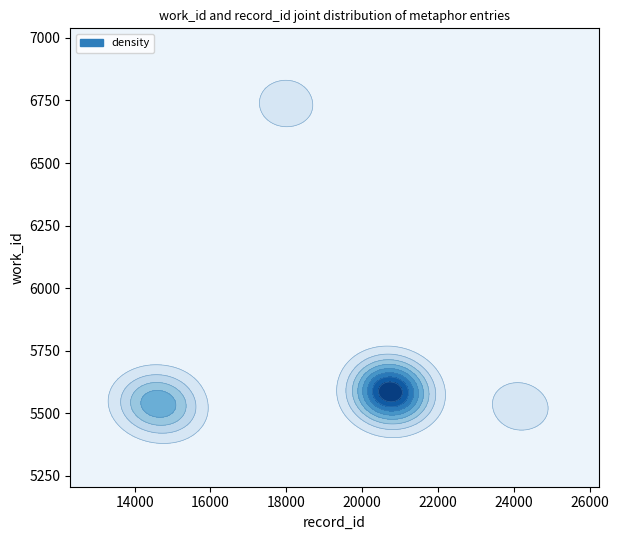

What is the maximum value shown in the chart?

24227